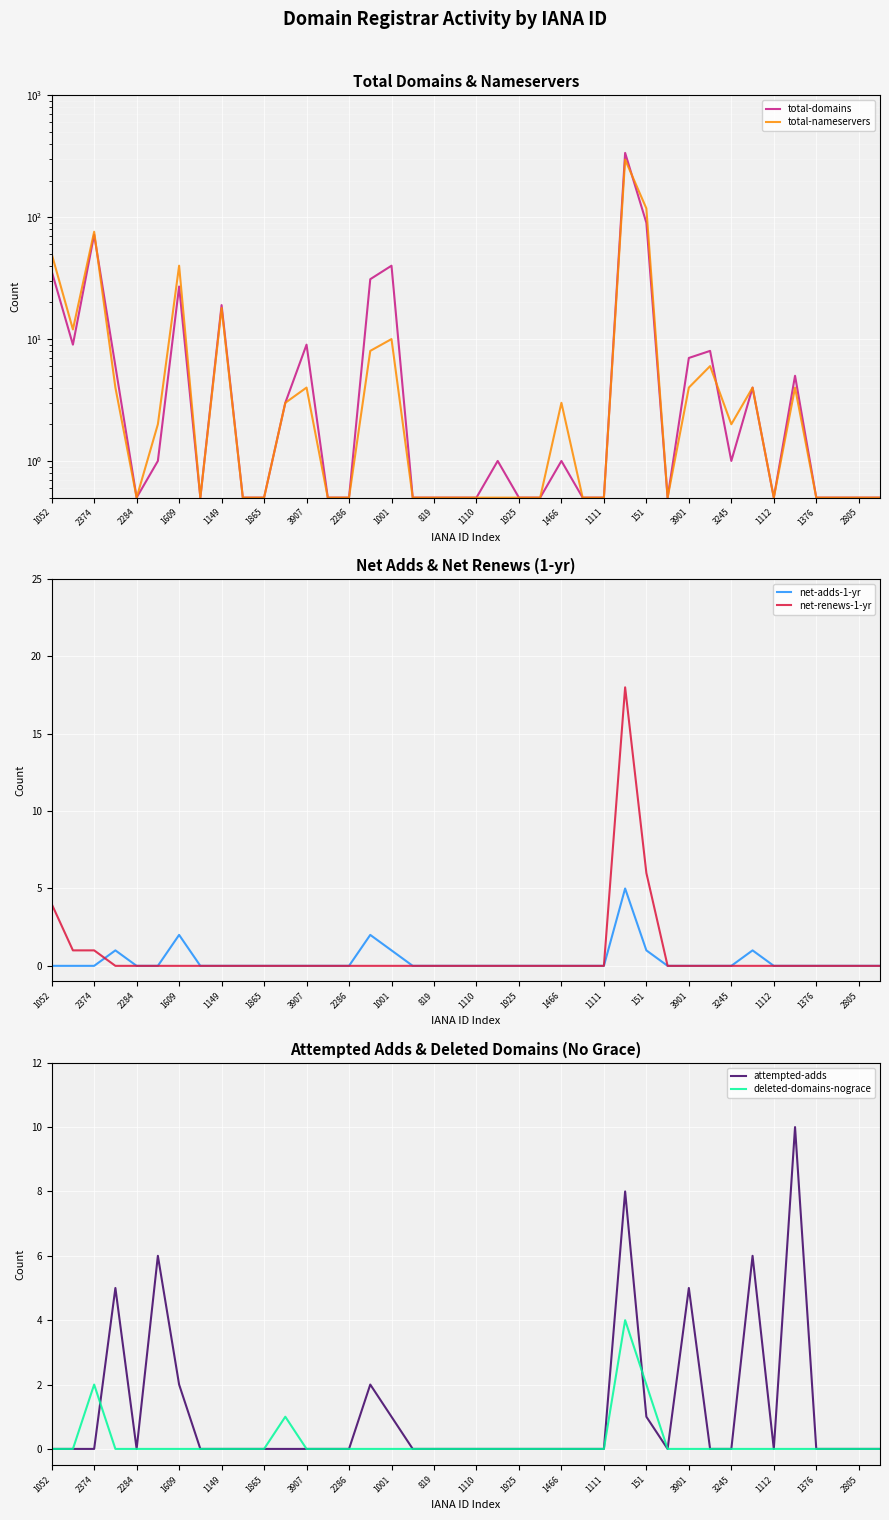

What is the highest value of the deleted-domains-nograce series?

4